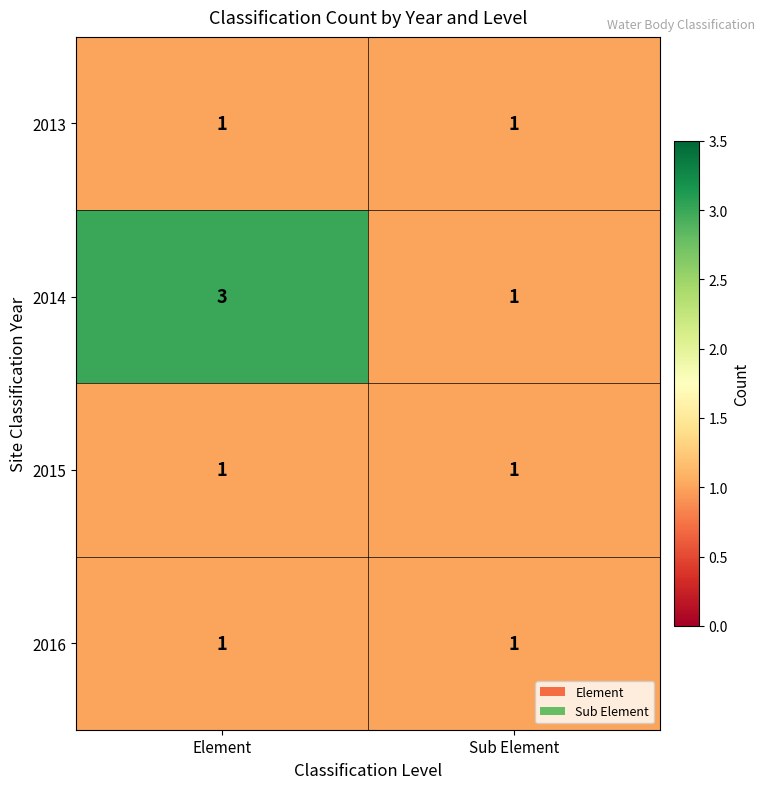

What is the maximum value shown in the chart?

3